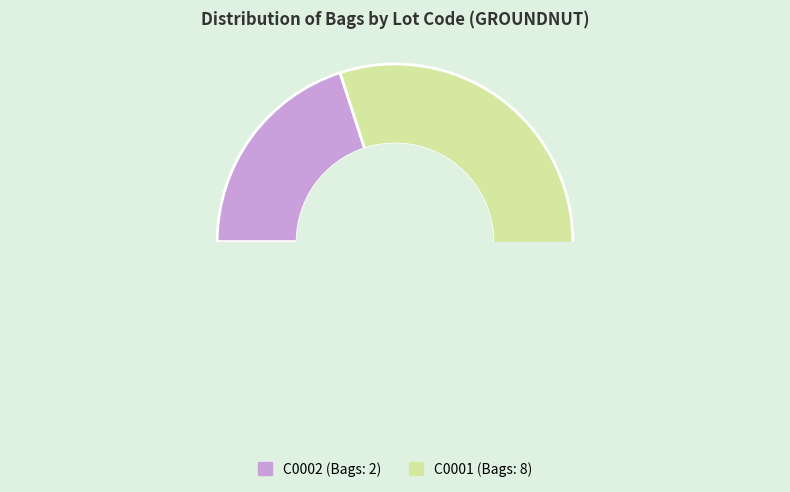

Which category has the smallest portion of the pie?

C0002